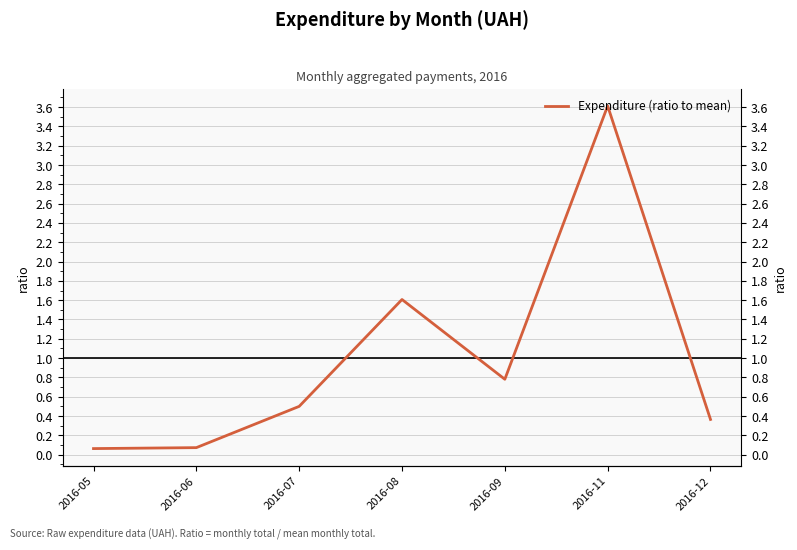

How many series are shown in this chart?

1